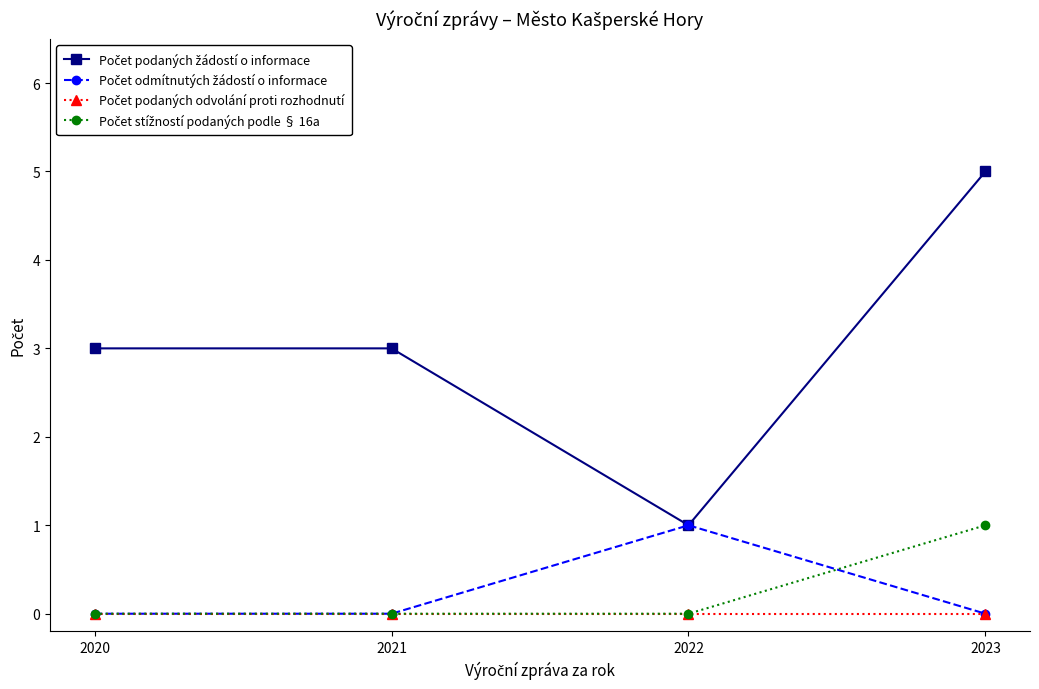

What is the total value across all series at 2020?

3